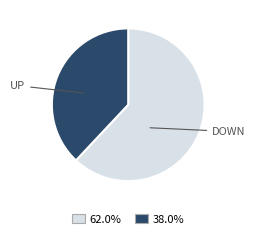

Does any single category account for the majority?

Yes